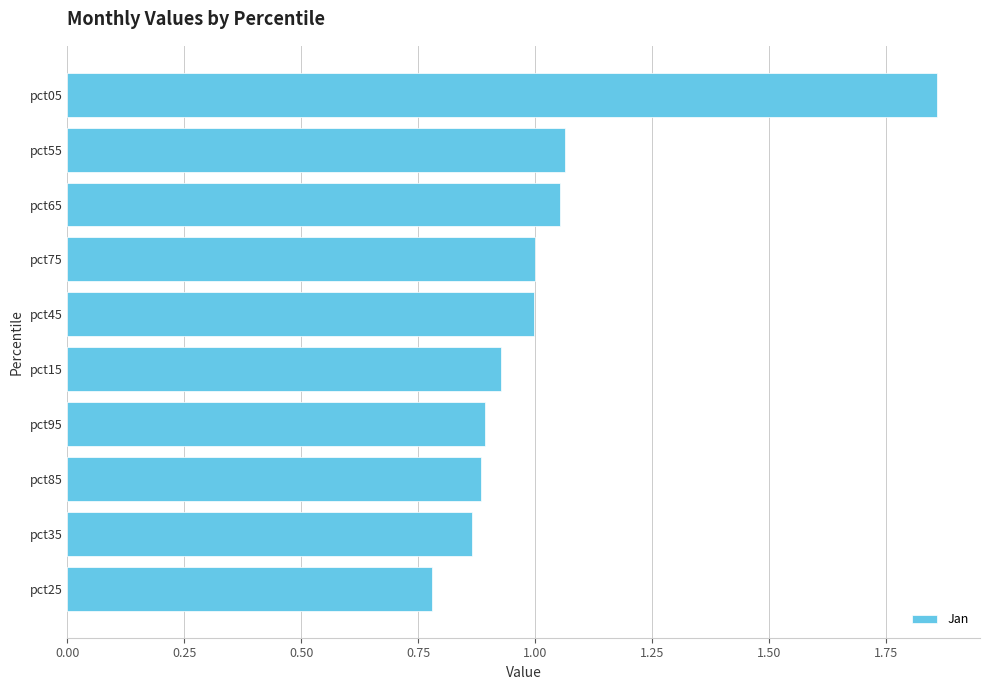

At which category does the chart reach its peak across all series?

pct05